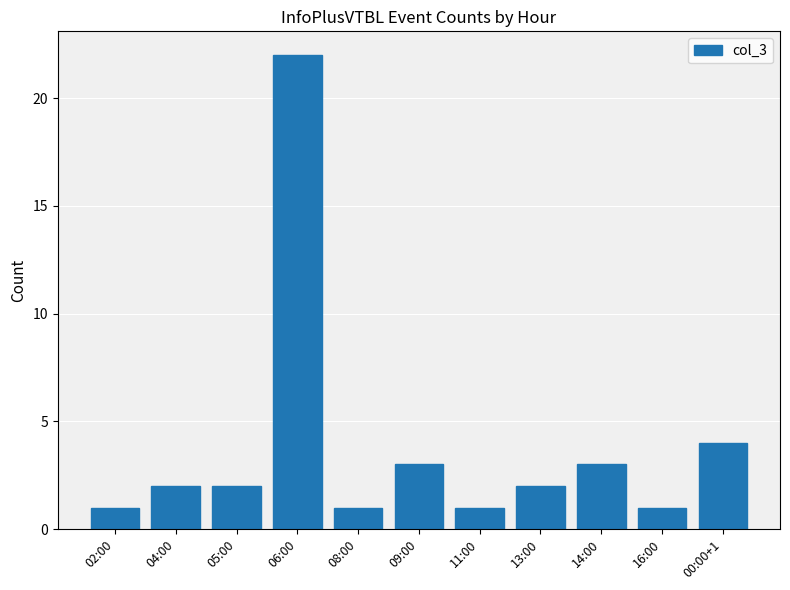

At which label is the value closest to 11?

00:00+1